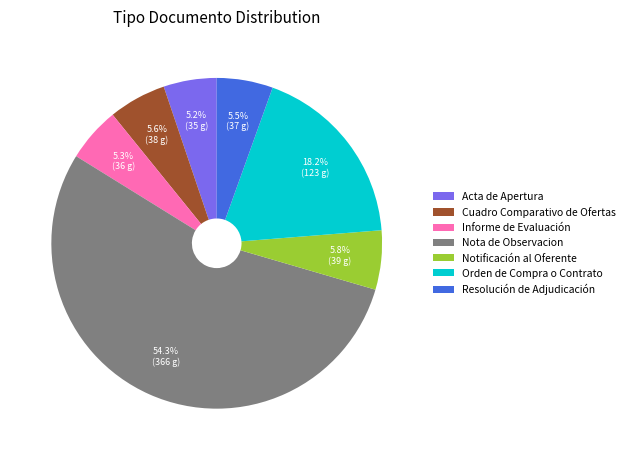

Is it true that Resolución de Adjudicación is 13% of the pie?

False